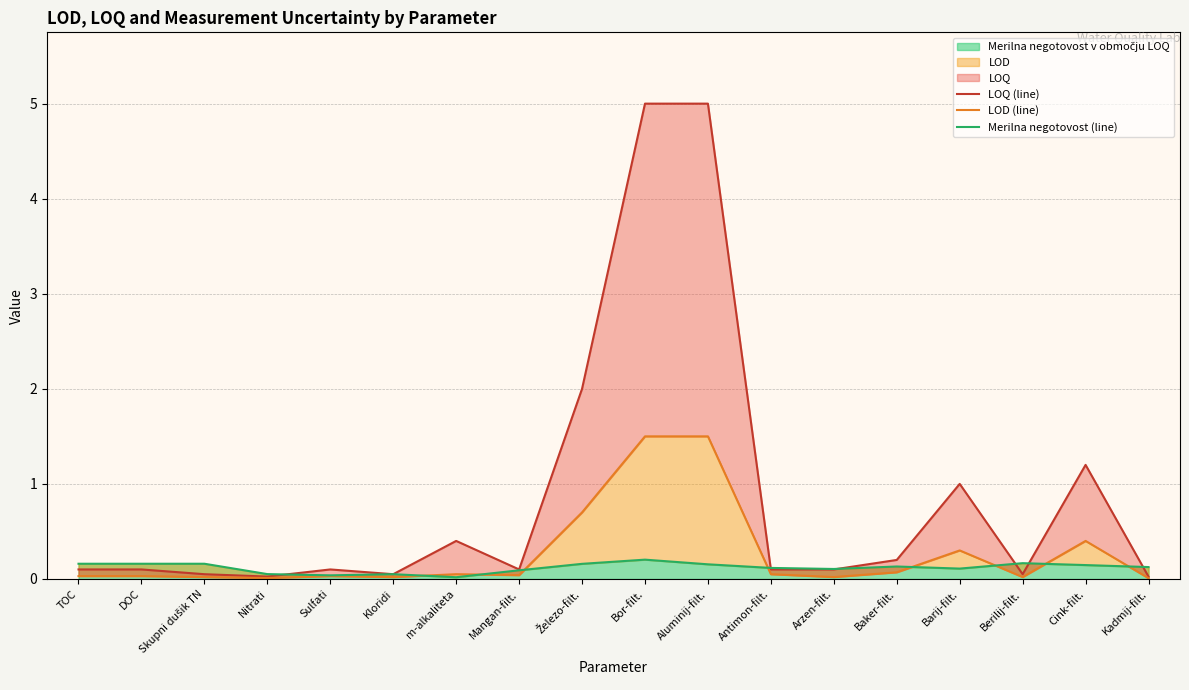

What is the difference between the LOD (line) values at TOC and Aluminij-filt.?

1.5